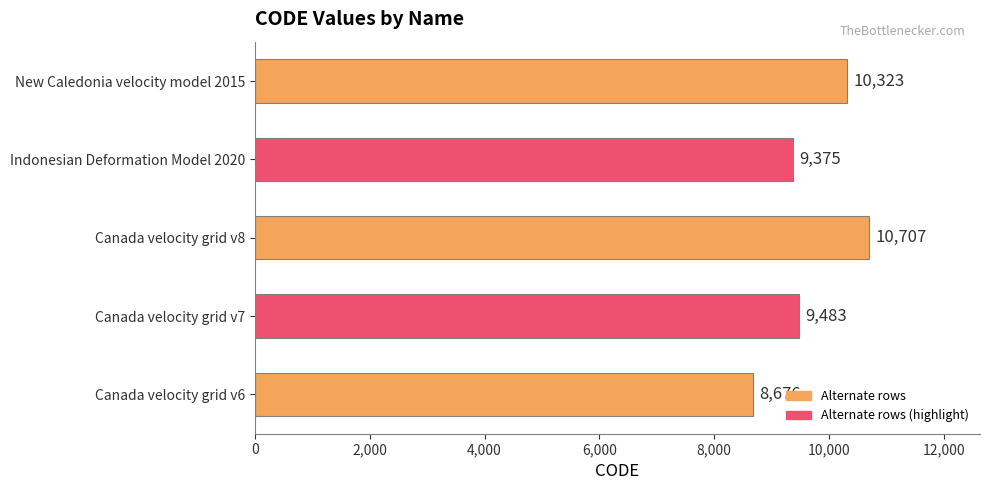

What is the difference between the maximum and second lowest values?

1332